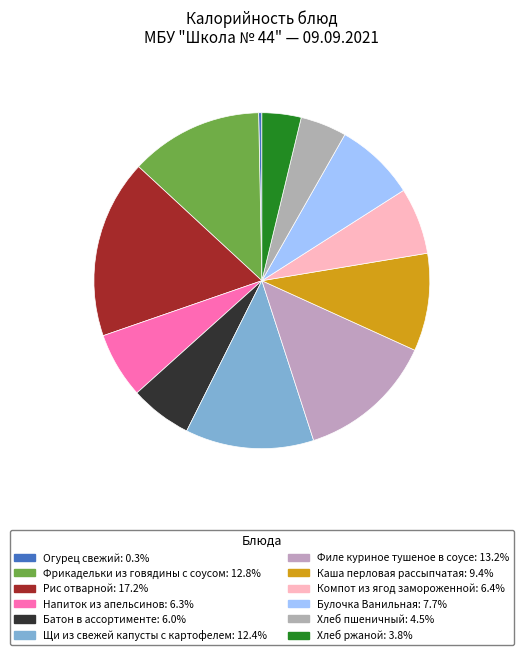

How many slices are in this pie chart?

12